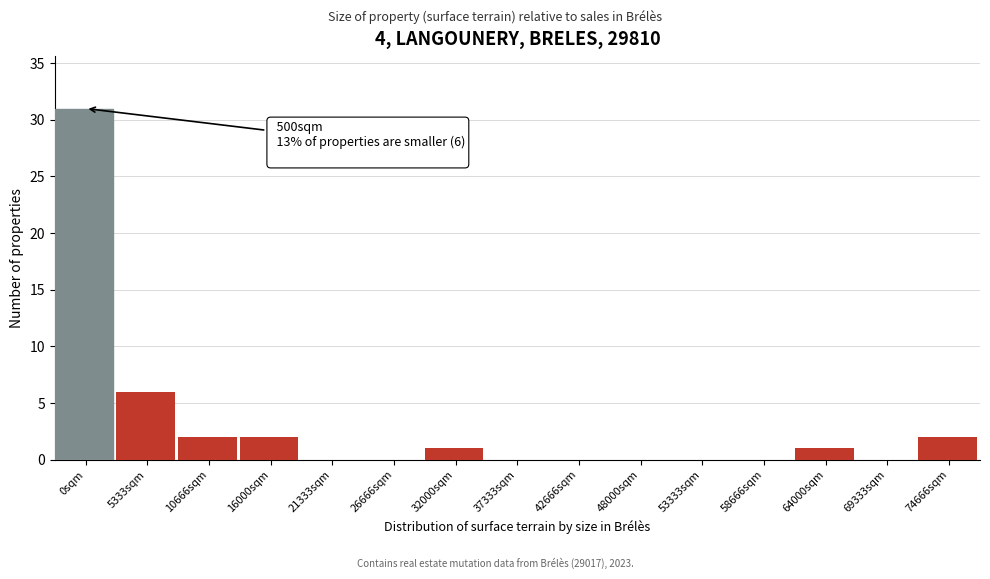

Reading right to left, transcribe all the data shown in this chart.

74666sqm=2	69333sqm=0	64000sqm=1	58666sqm=0	53333sqm=0	48000sqm=0	42666sqm=0	37333sqm=0	32000sqm=1	26666sqm=0	21333sqm=0	16000sqm=2	10666sqm=2	5333sqm=6	0sqm=31